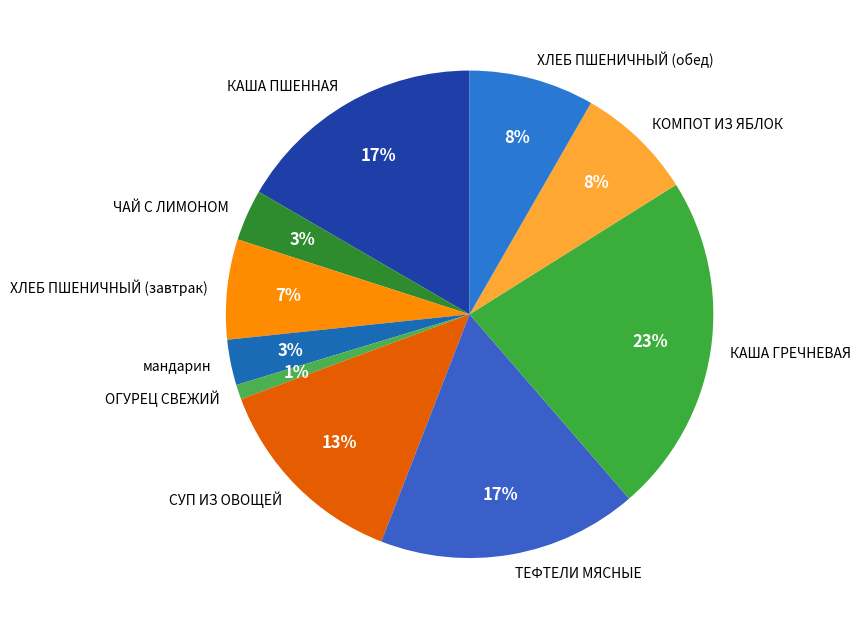

How many segments does this pie chart have?

10